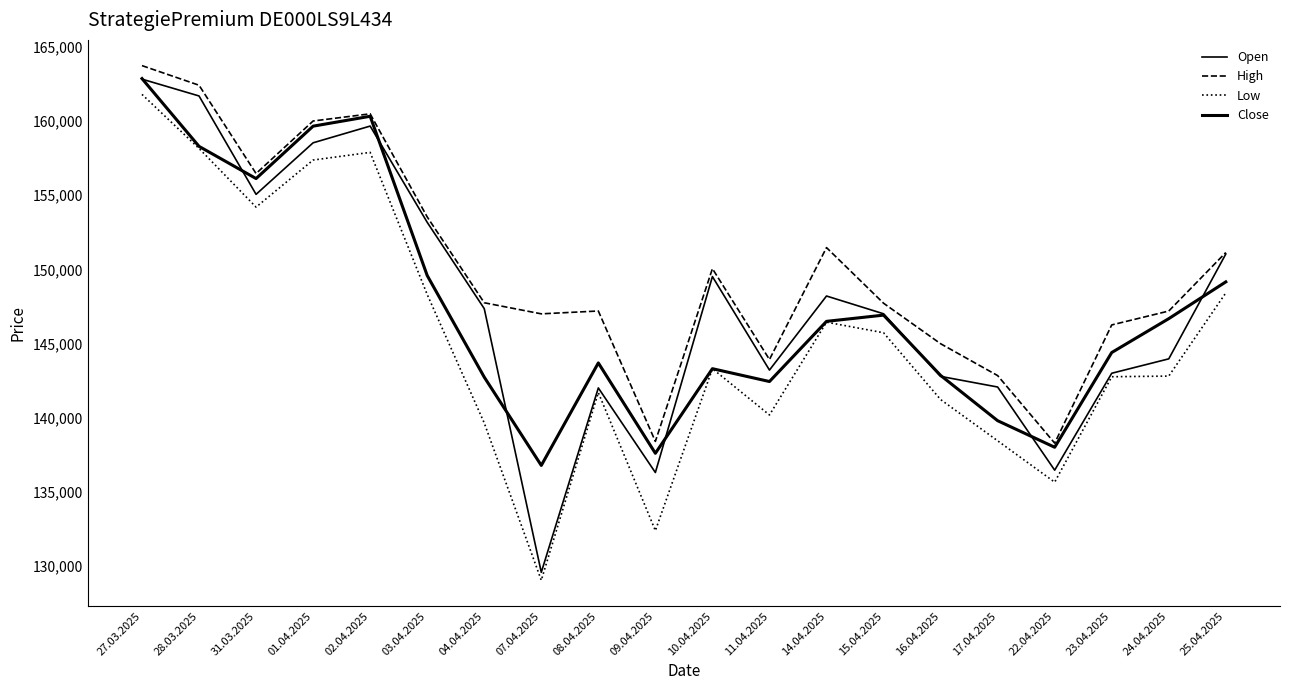

How many values in the Low series exceed 143300?

9